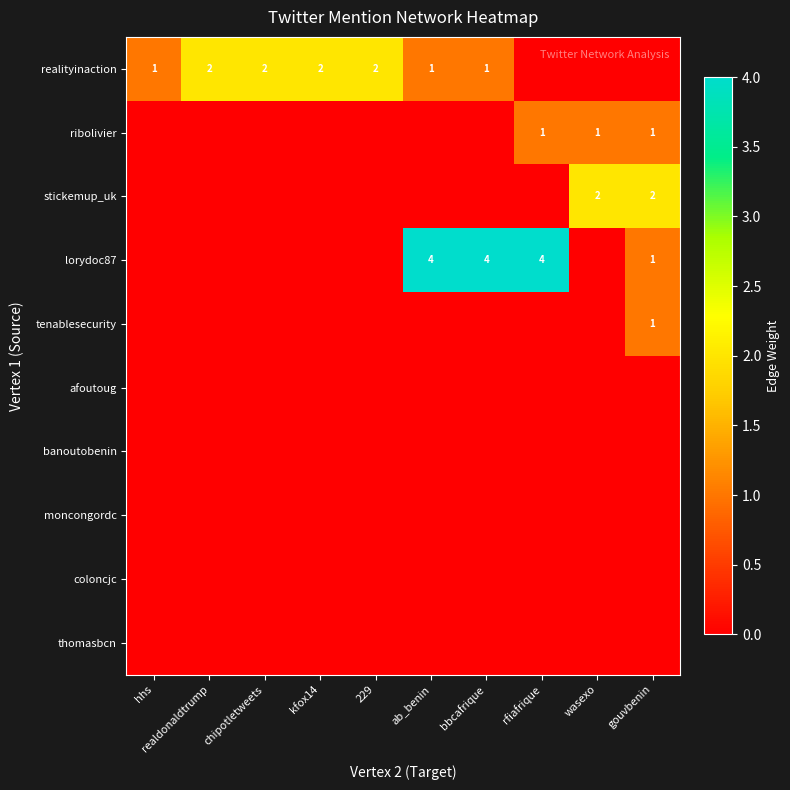

What is the sum of the realityinaction values at ab_benin and kfox14?

3